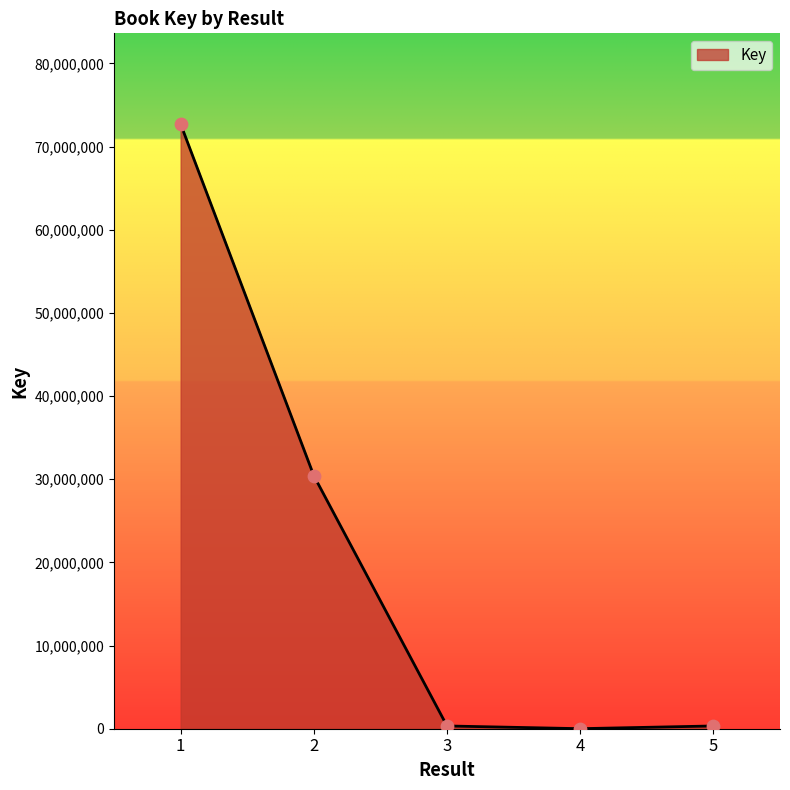

True or false: the data has more than 2 interior local peaks.

False